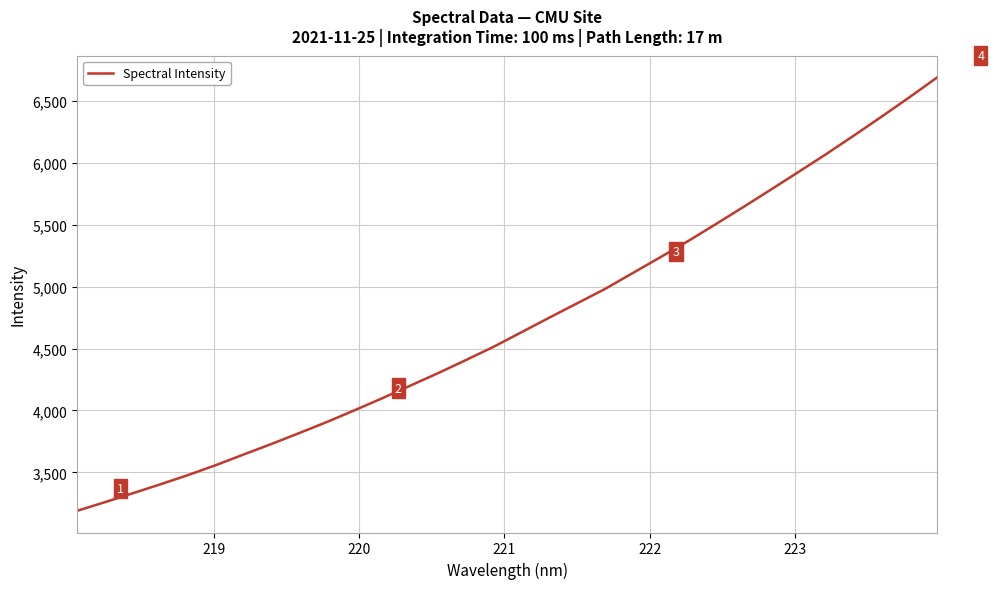

What is the difference between the maximum and minimum values?

3502.1